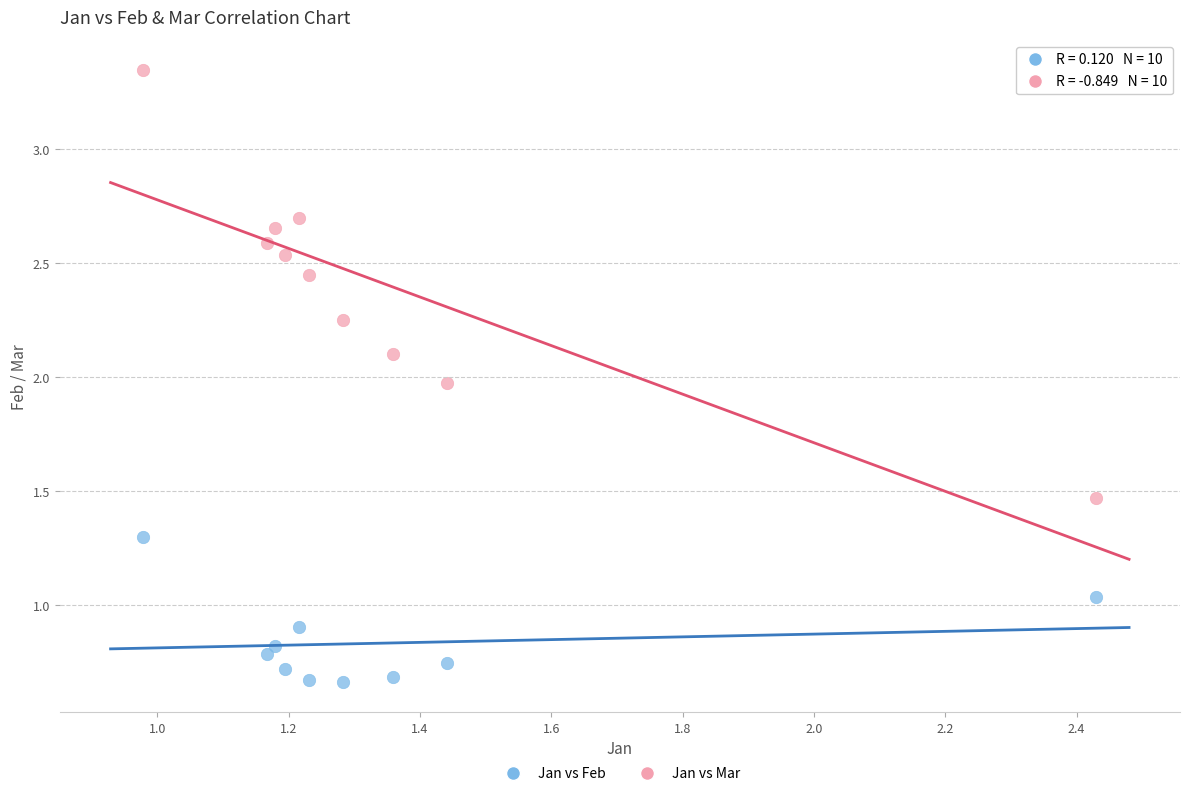

What are all the series names shown in the legend?

Jan vs Feb, Jan vs Mar